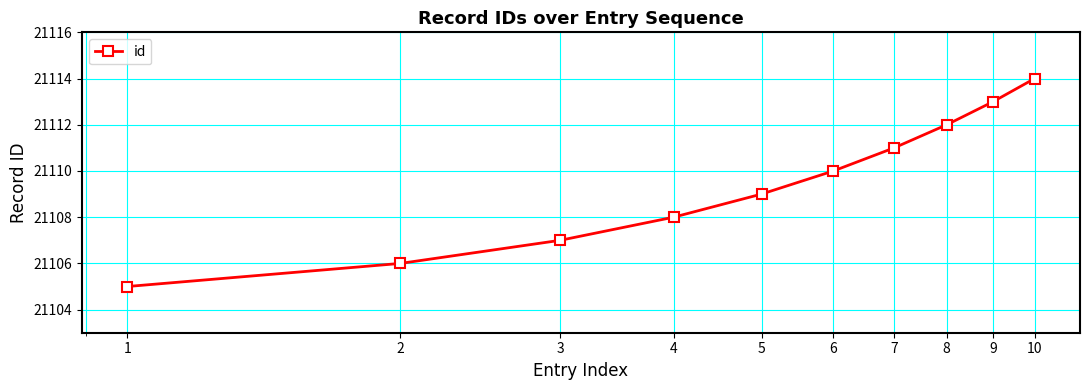

What is the value of the 7th point from the left?

21111